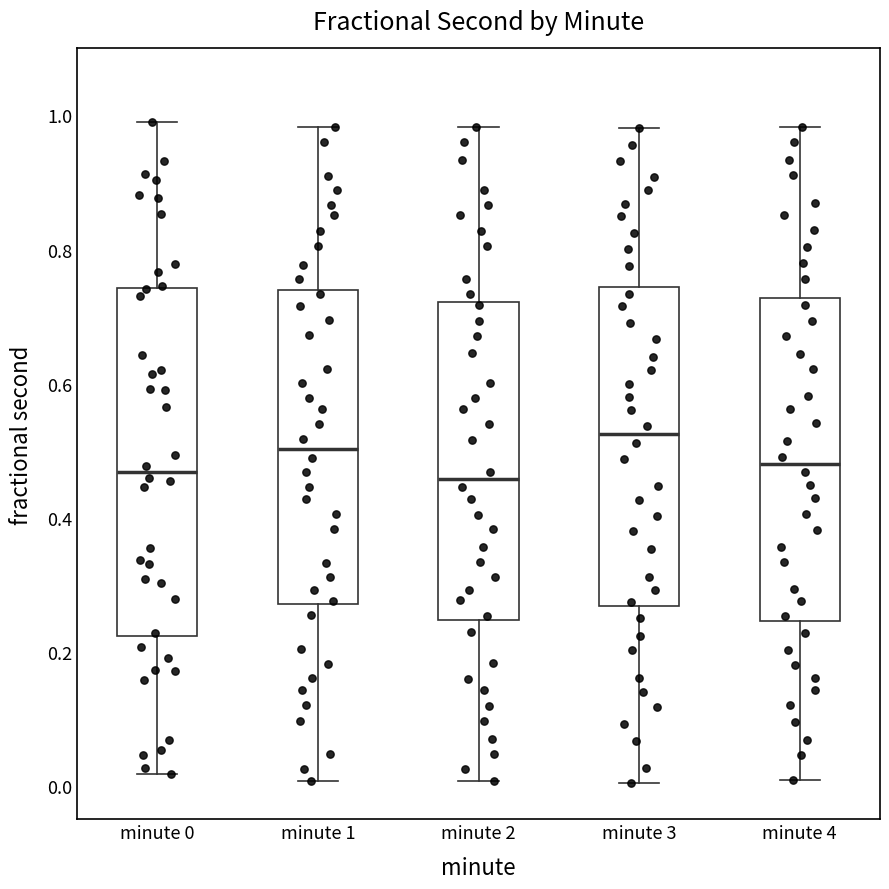

Reading left to right, read every box against the y-axis: the position of its median line, the range the box covers, and the ends of its whiskers. The values are not printed on the chart, so give them approximately, as read against the axis.

minute 0: median 0.46, box 0.22 to 0.74, whiskers 0.02 to 1.00
minute 1: median 0.50, box 0.28 to 0.74, whiskers 0.00 to 0.98
minute 2: median 0.46, box 0.24 to 0.72, whiskers 0.00 to 0.98
minute 3: median 0.52, box 0.26 to 0.74, whiskers 0.00 to 0.98
minute 4: median 0.48, box 0.24 to 0.72, whiskers 0.00 to 0.98